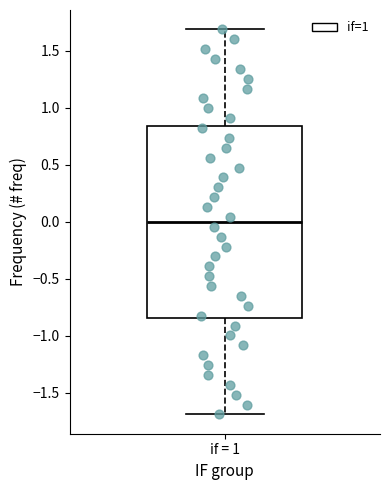

Transcribe this box plot: give where the median line is, the range the box spans, and where the two whiskers end, as read against the y-axis. The values are not printed on the chart, so give them approximately, as read against the axis.

median 0.00, box -0.85 to 0.85, whiskers -1.70 to 1.70